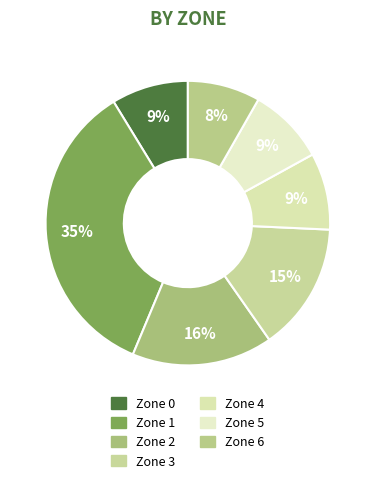

How many slices are in this pie chart?

7